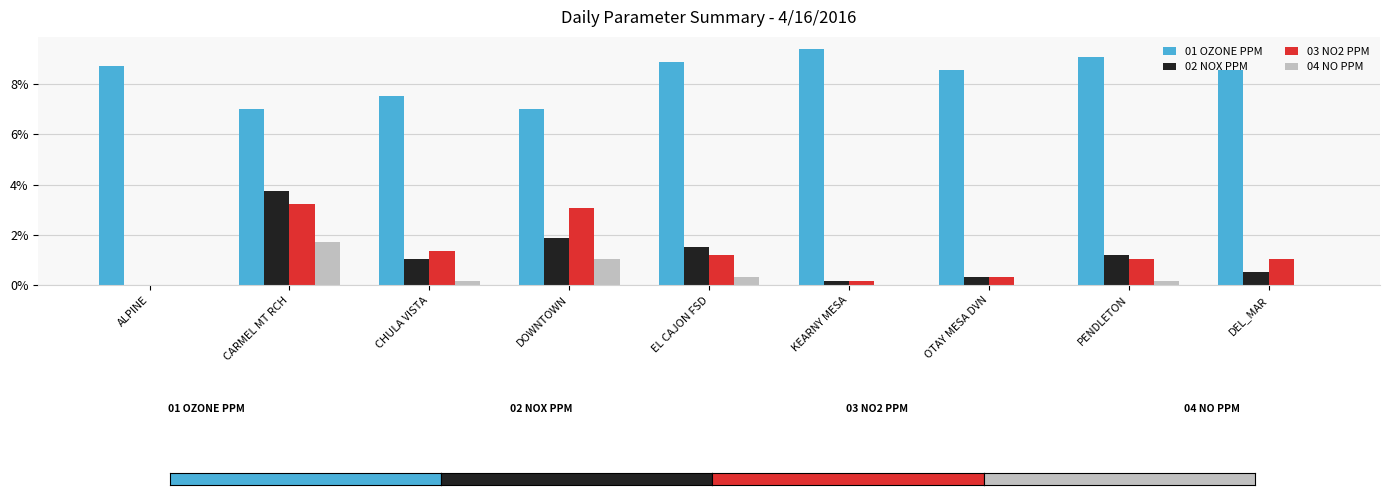

What is the sum of all 02 NOX PPM values?

10.4